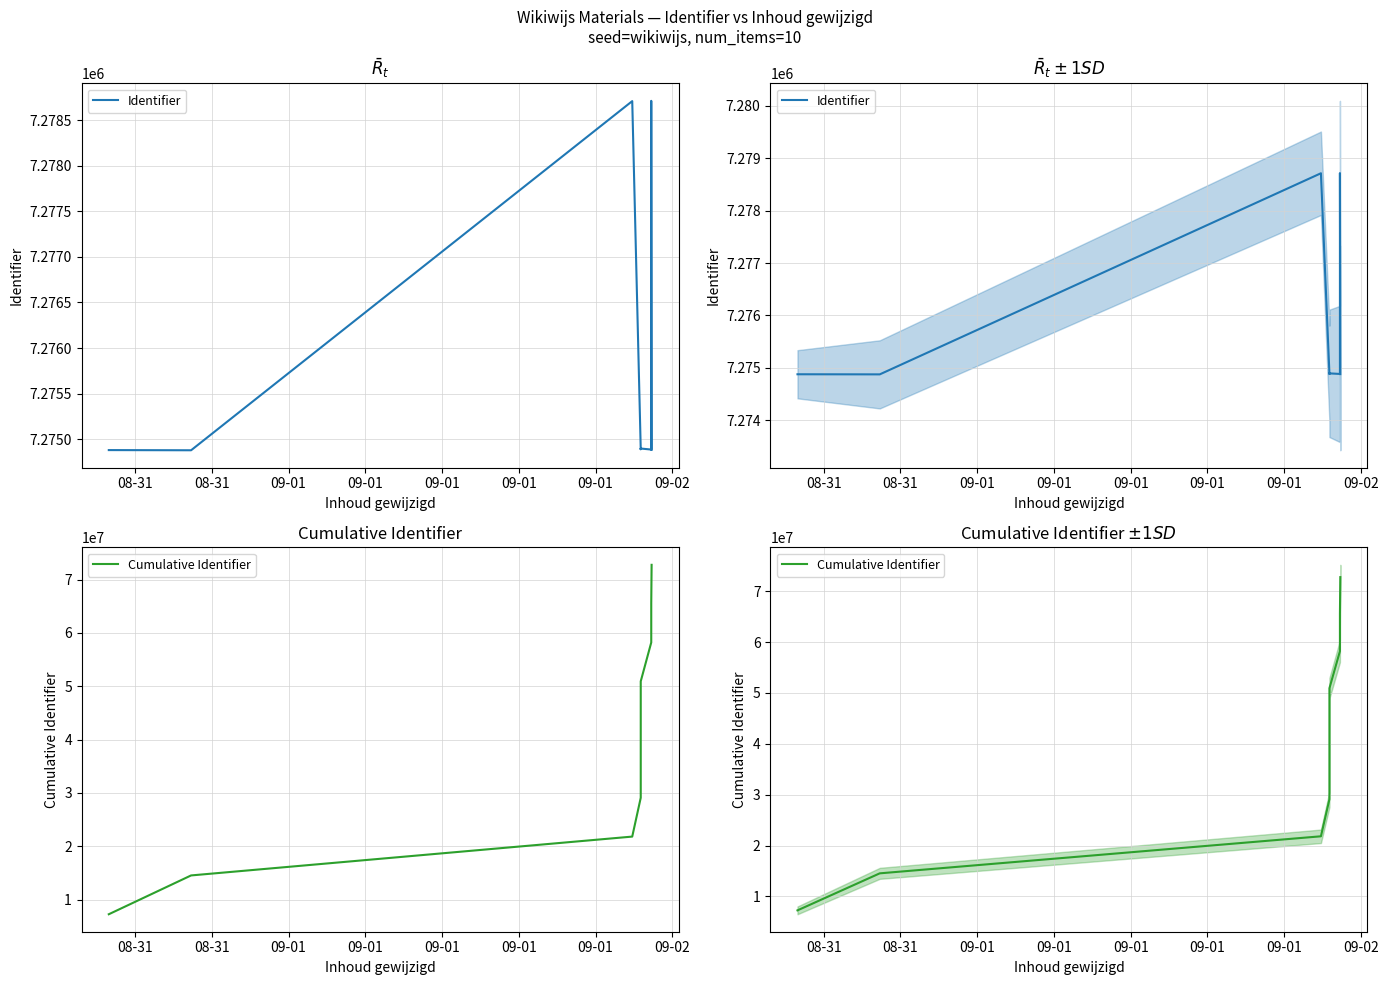

How many lines are shown in the chart?

2